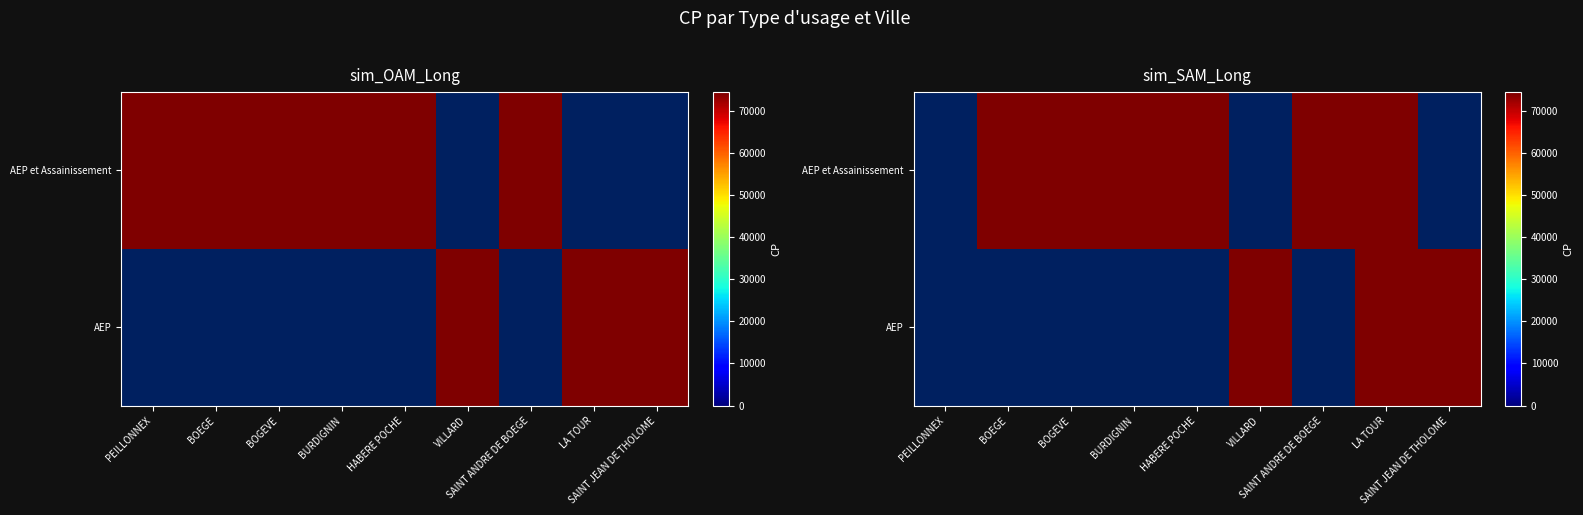

Is the value of AEP at SAINT ANDRE DE BOEGE greater than the value of AEP et Assainissement at SAINT JEAN DE THOLOME?

No